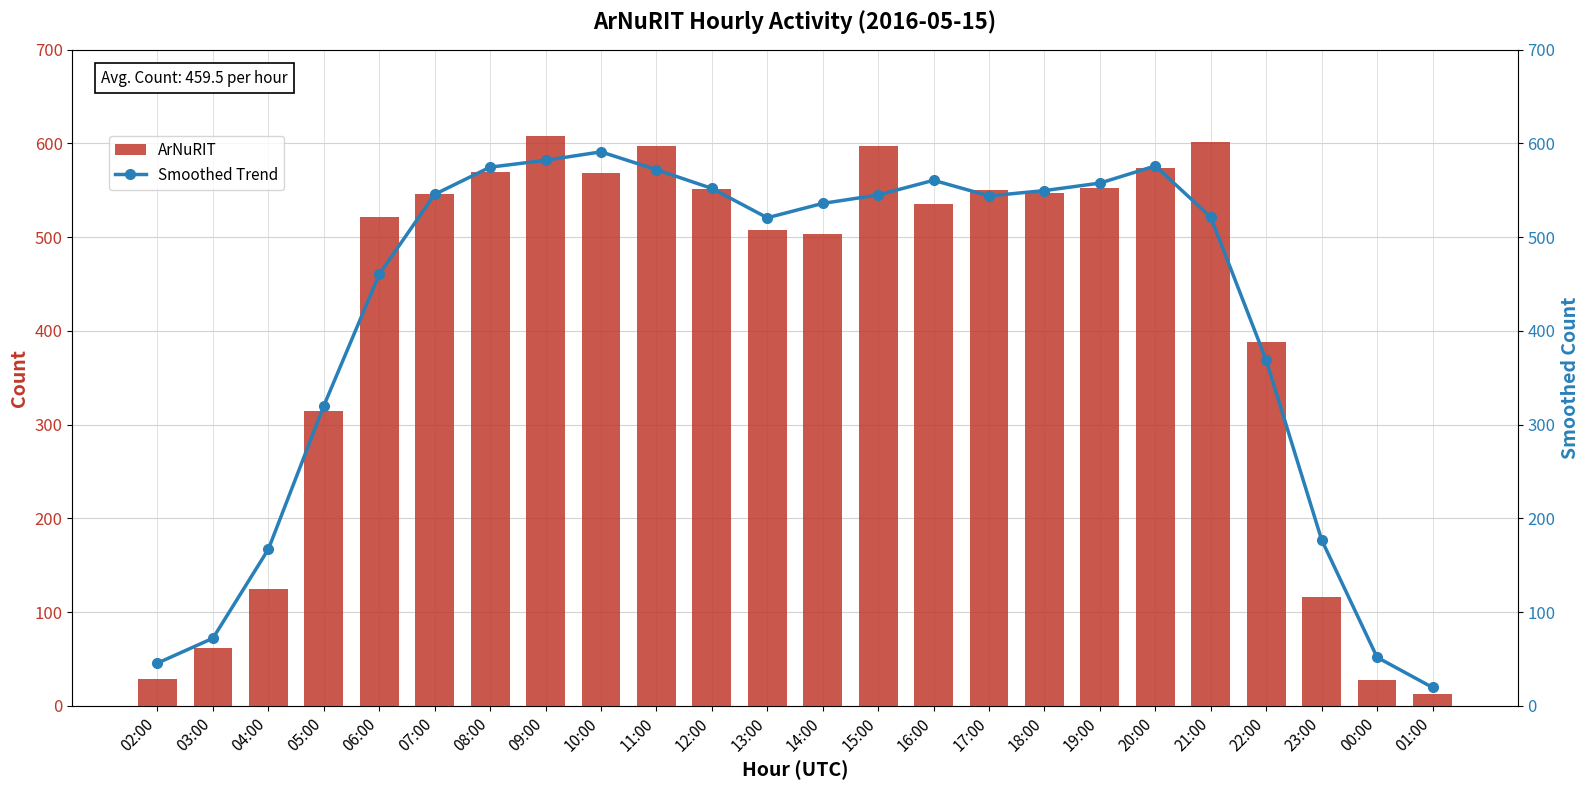

What is the label of the 10th bar from the right?

16:00